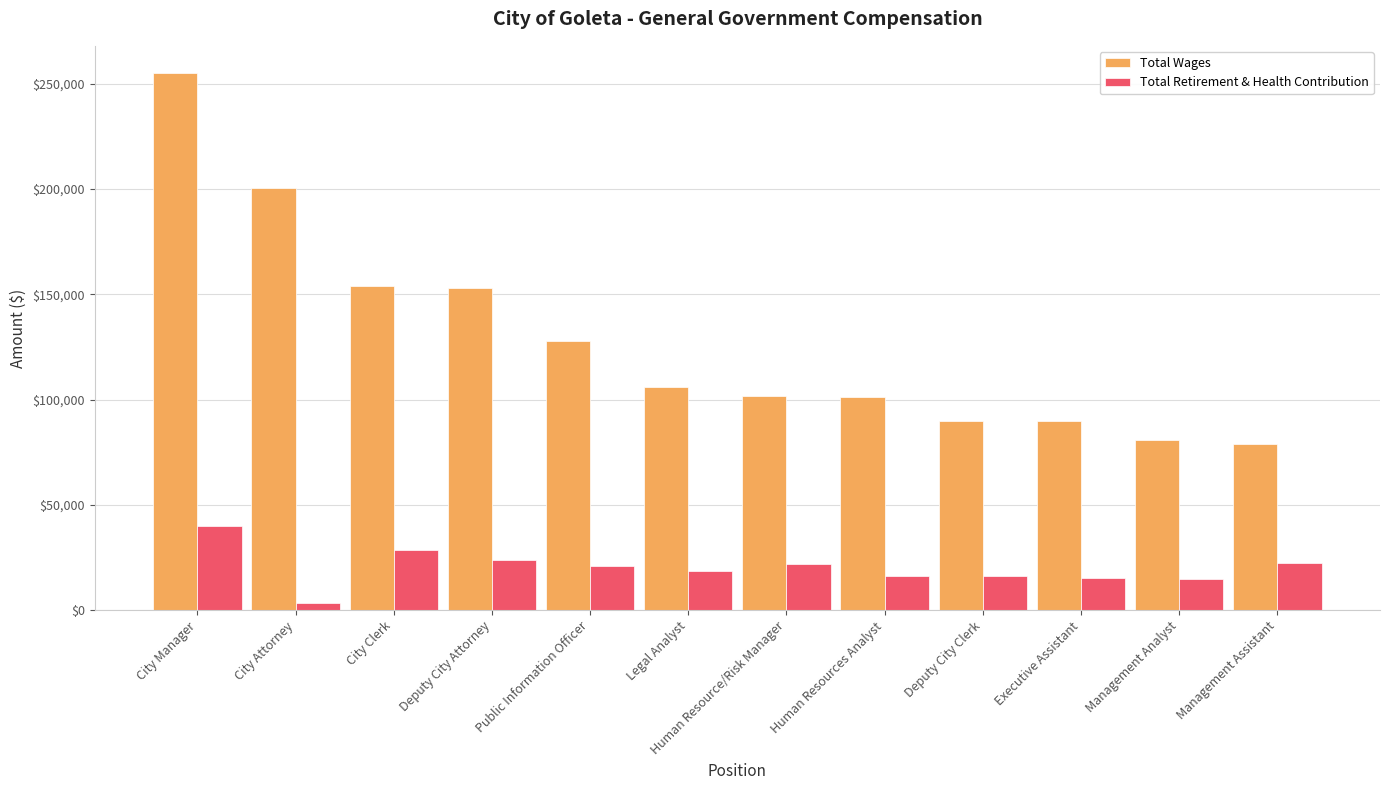

What is the maximum value shown in the chart?

255237